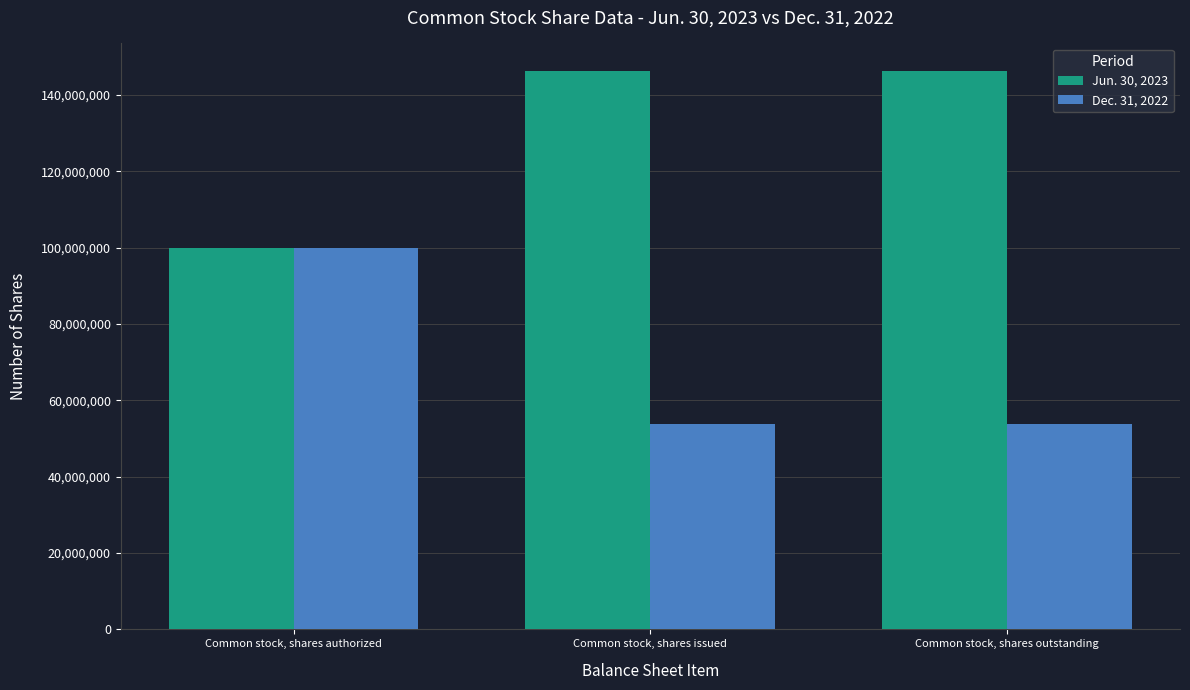

What is the label of the 2nd bar from the right?

Common stock, shares issued